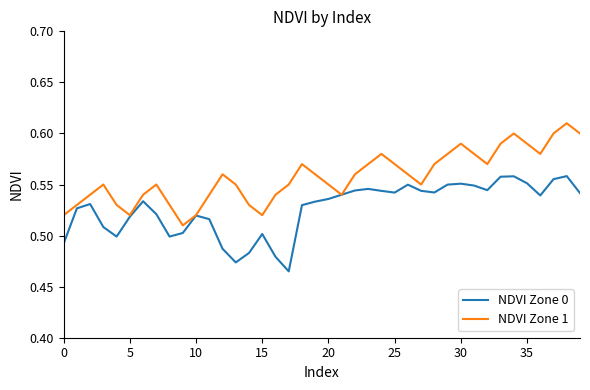

List the series in order of their peak value, highest first.

NDVI Zone 1, NDVI Zone 0